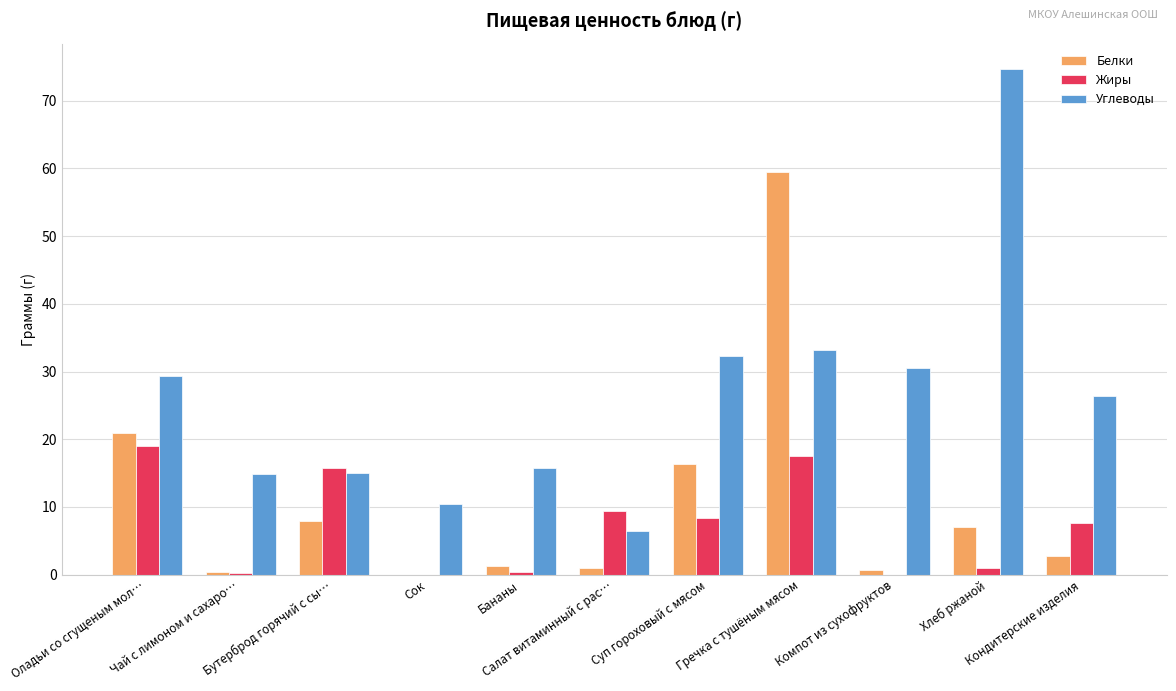

How many values in the Углеводы series exceed 26?

6